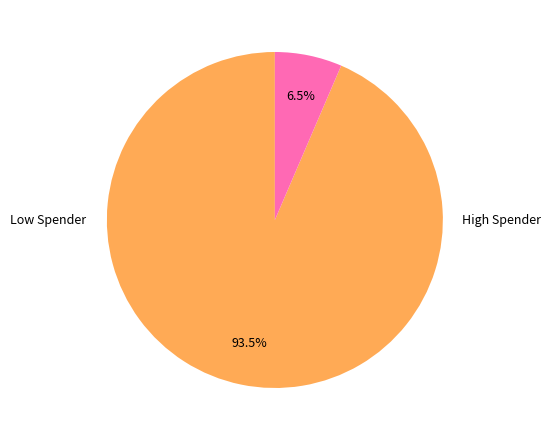

How many segments does this pie chart have?

2